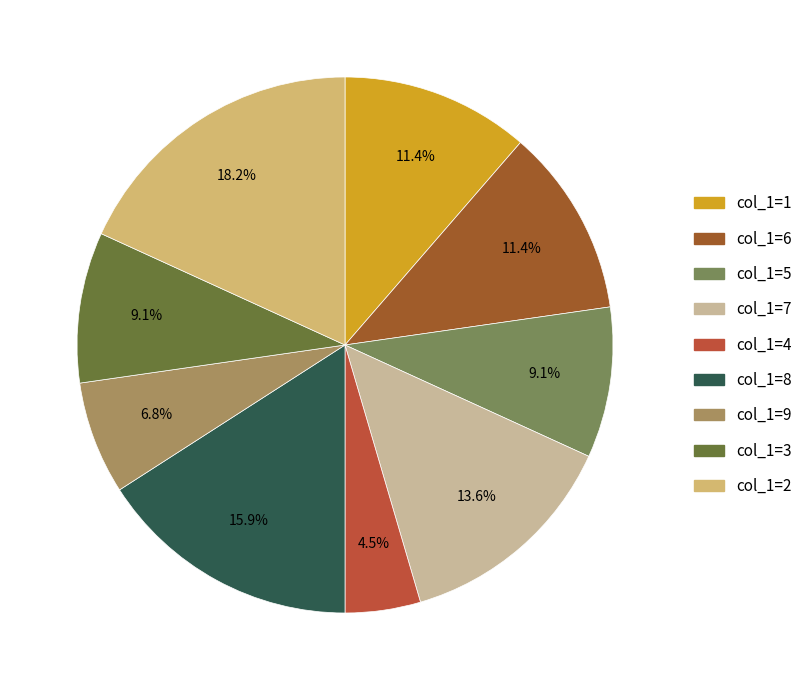

What is the largest slice in the pie chart?

2